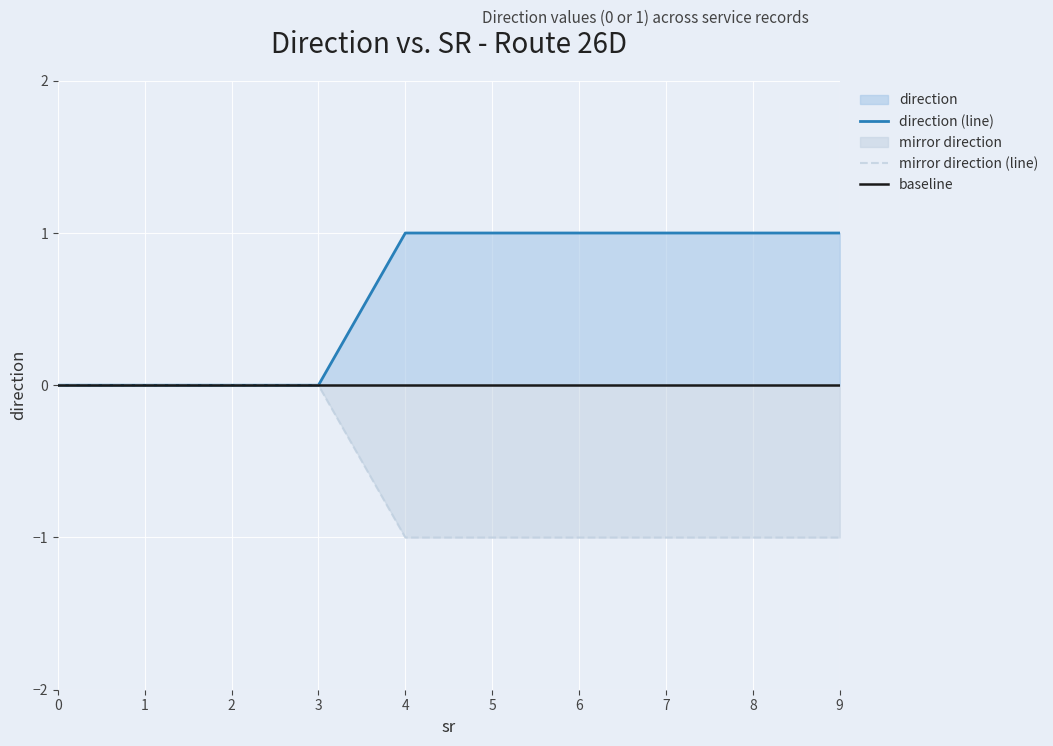

Does the chart display data point markers on the line(s)?

No